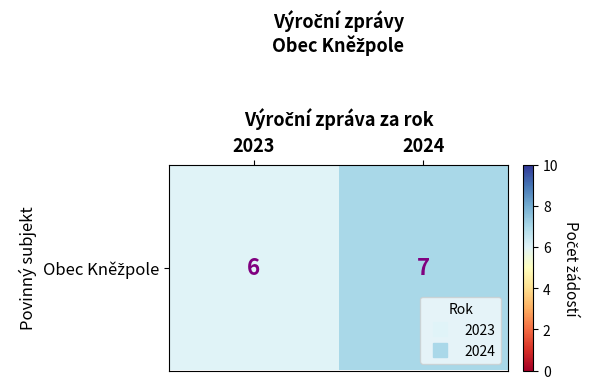

List the labels in order of value, largest first.

2024, 2023